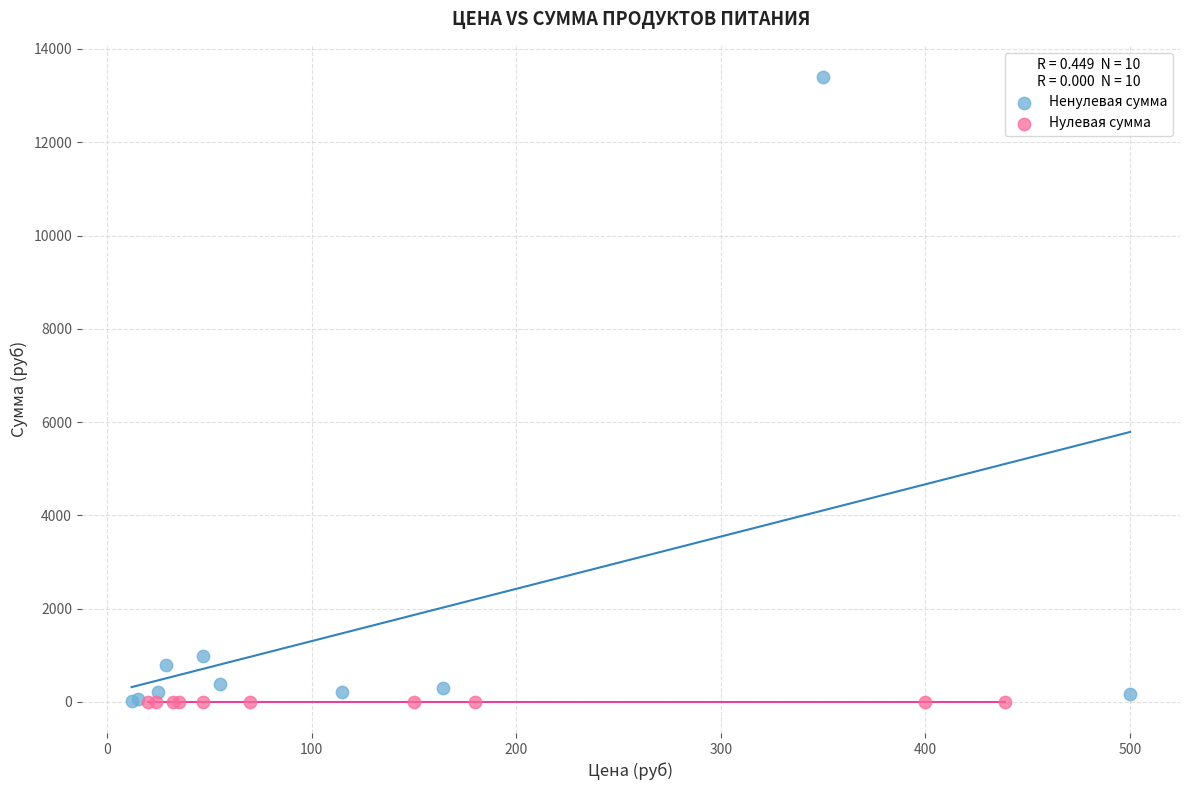

What are all the series names shown in the legend?

Ненулевая сумма, Нулевая сумма